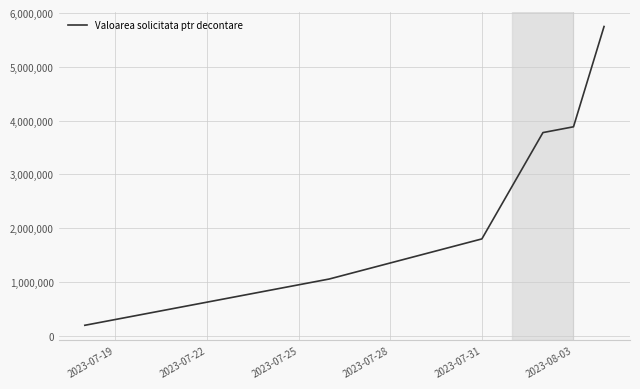

True or false: the data has more than 1 interior local peaks.

False